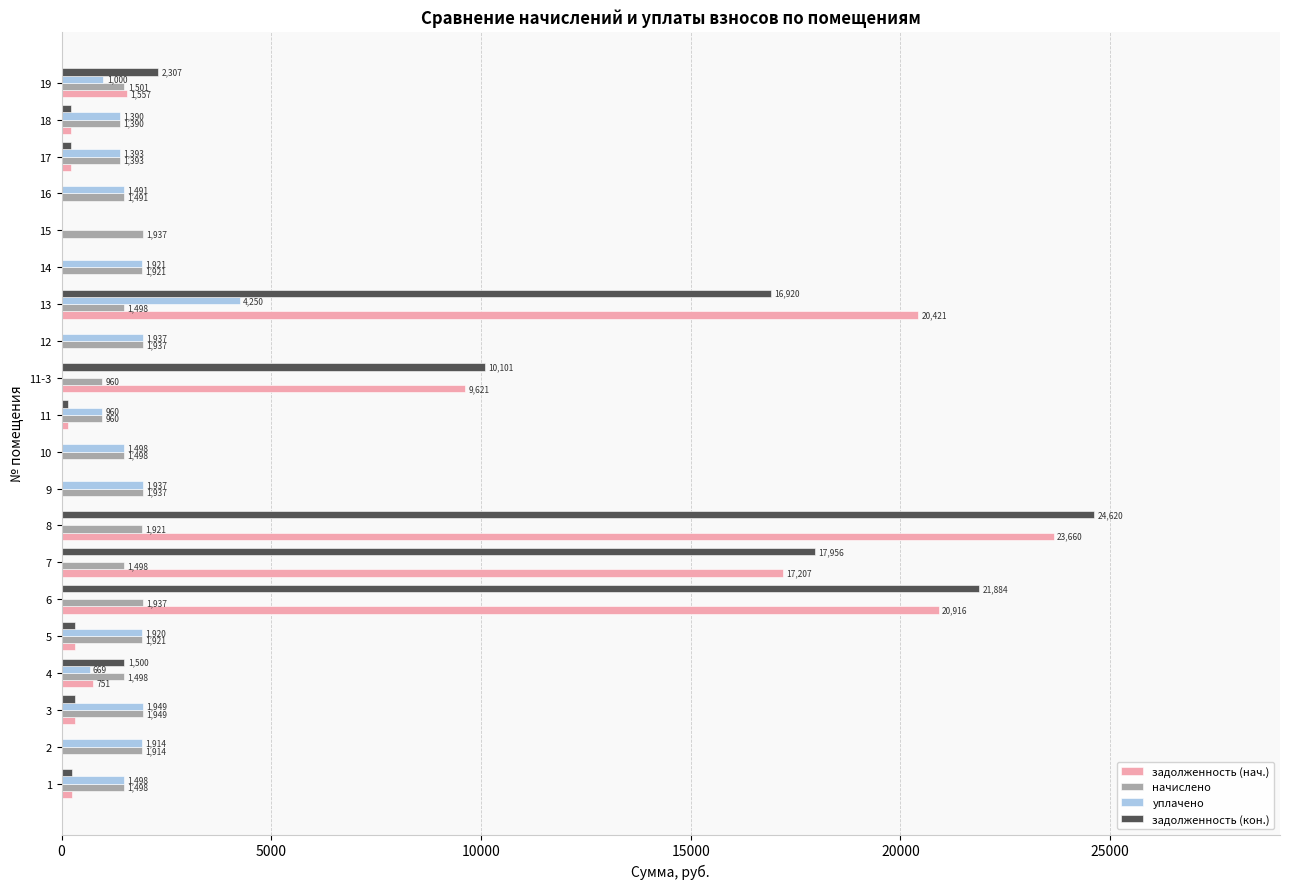

True or false: задолженность (нач.) has a value of -16404.0 at 14.

False